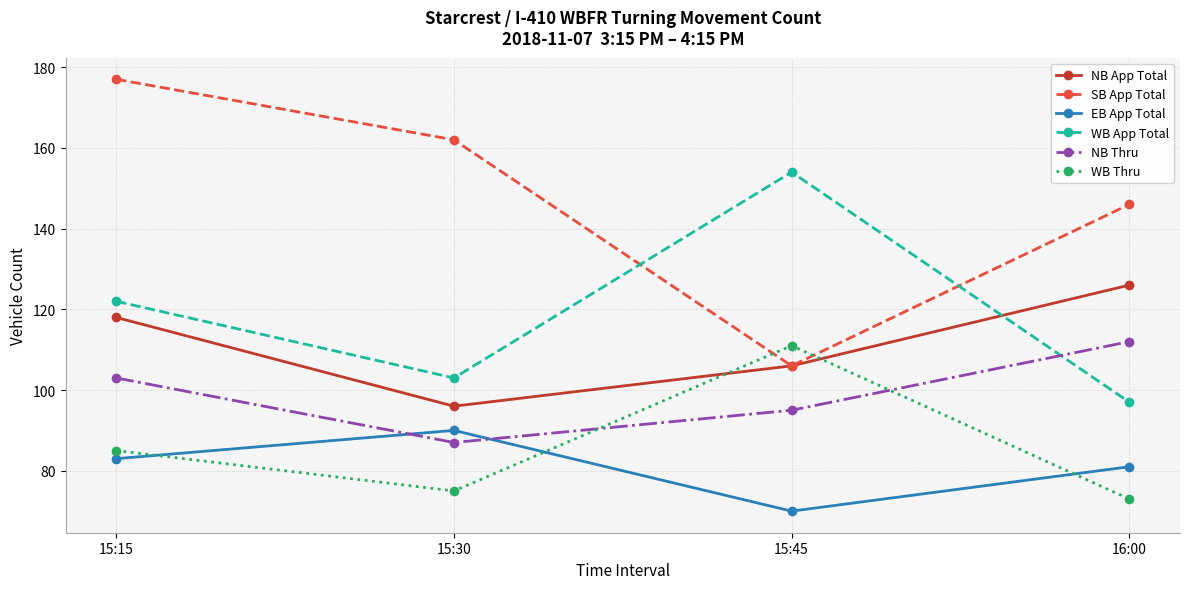

Reading right to left, list all the values displayed in this chart.

NB App Total: 16:00=126	15:45=106	15:30=96	15:15=118
SB App Total: 16:00=146	15:45=106	15:30=162	15:15=177
EB App Total: 16:00=81	15:45=70	15:30=90	15:15=83
WB App Total: 16:00=97	15:45=154	15:30=103	15:15=122
NB Thru: 16:00=112	15:45=95	15:30=87	15:15=103
WB Thru: 16:00=73	15:45=111	15:30=75	15:15=85